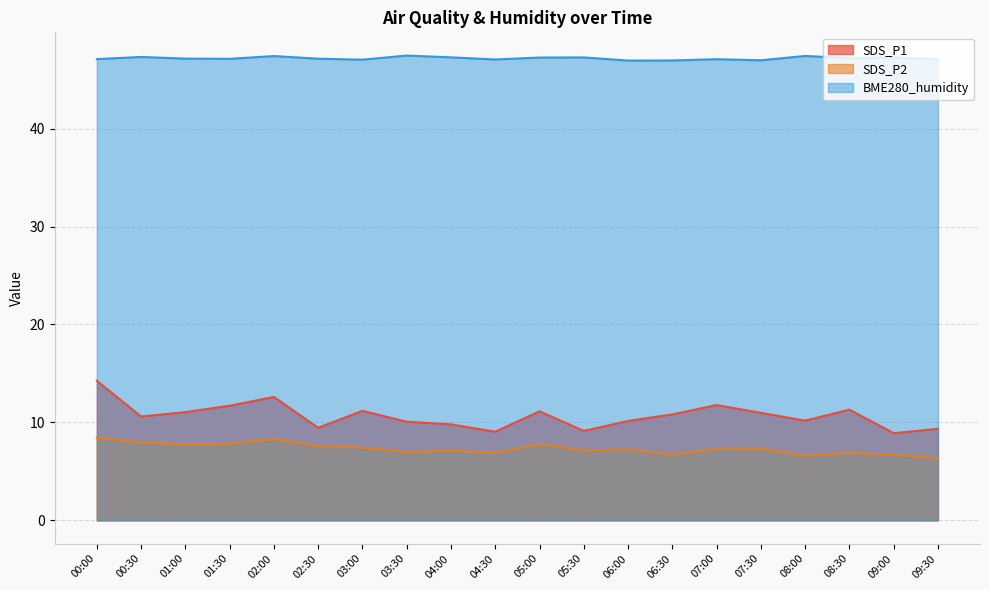

Reading left to right, extract all data points from this chart.

SDS_P1: 14.2	10.6	11.1	11.7	12.6	9.4	11.2	10.1	9.8	9.1	11.1	9.1	10.2	10.8	11.8	11.0	10.2	11.3	8.9	9.3
SDS_P2: 8.4	7.9	7.8	7.8	8.3	7.6	7.4	7.0	7.1	6.9	7.8	7.1	7.2	6.7	7.3	7.3	6.6	6.9	6.7	6.3
BME280_humidity: 47.1	47.3	47.1	47.1	47.4	47.1	47.0	47.5	47.3	47.1	47.3	47.3	47.0	47.0	47.1	47.0	47.4	47.2	47.3	47.1